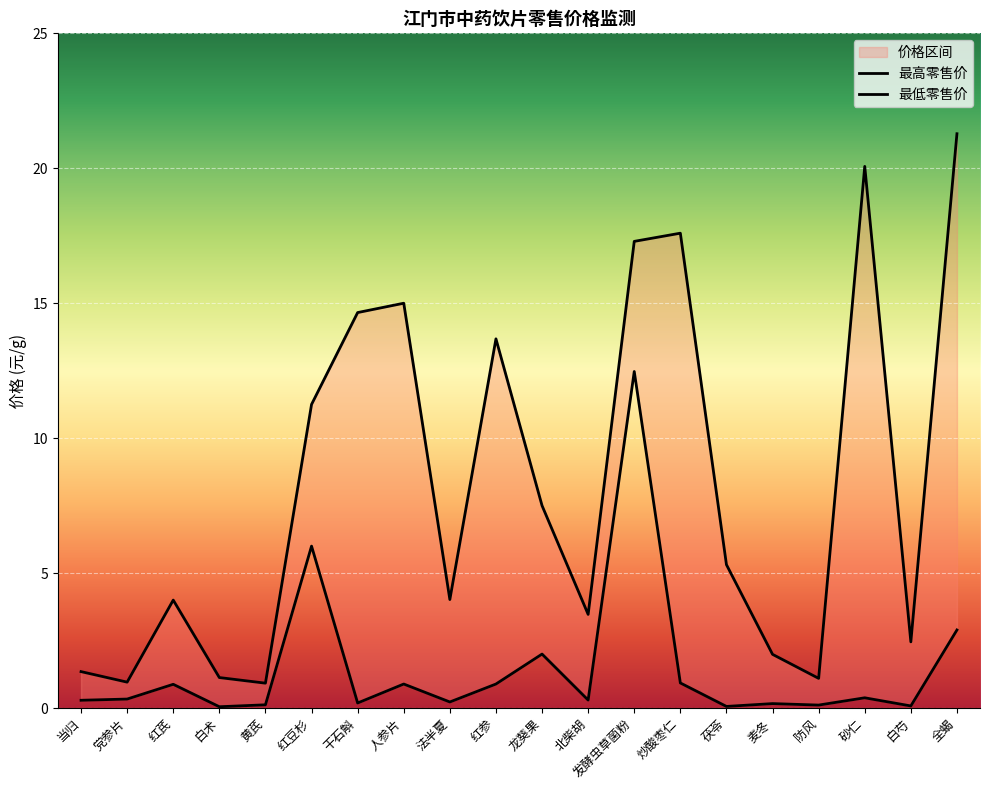

What is the label of the 13th point from the right?

人参片